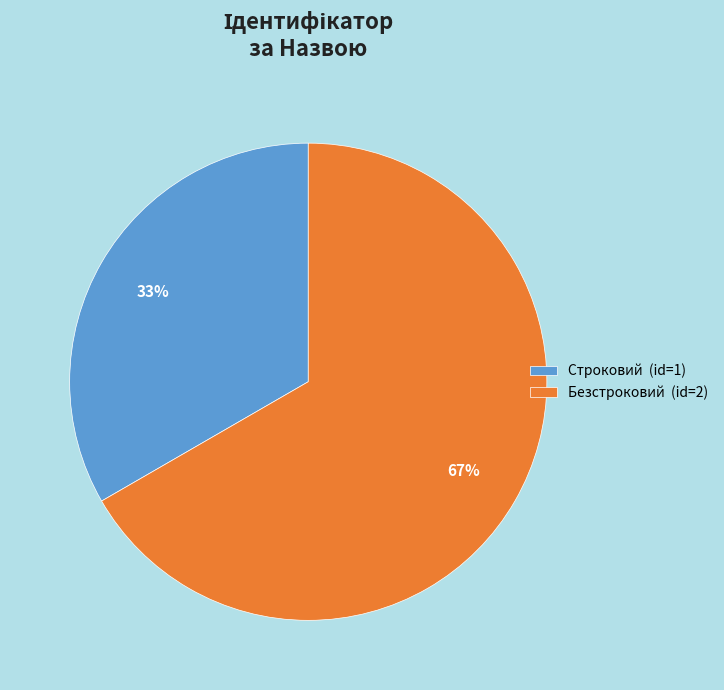

Rank the categories by value from lowest to highest.

Строковий, Безстроковий